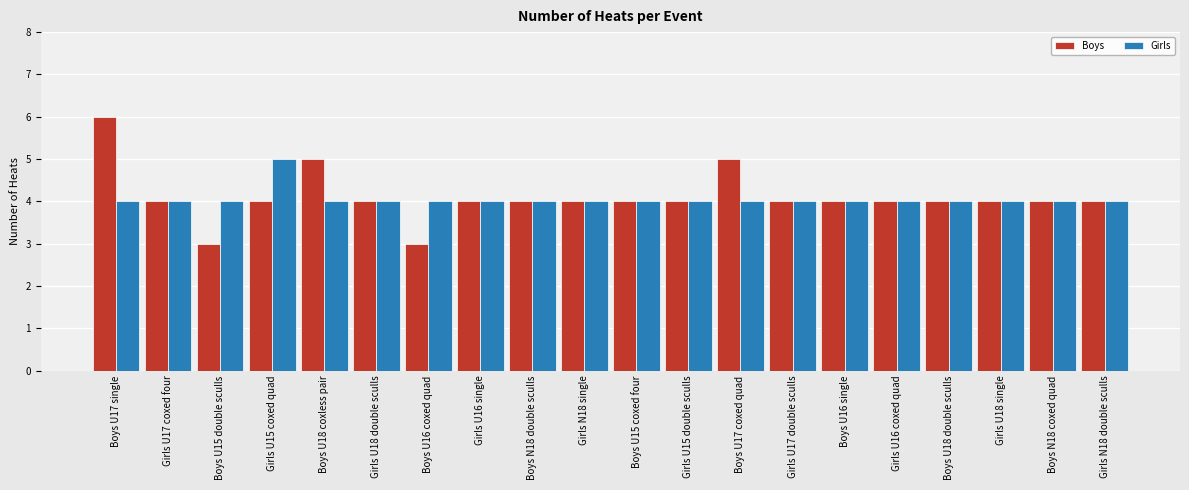

What is the average value of the Boys series?

4